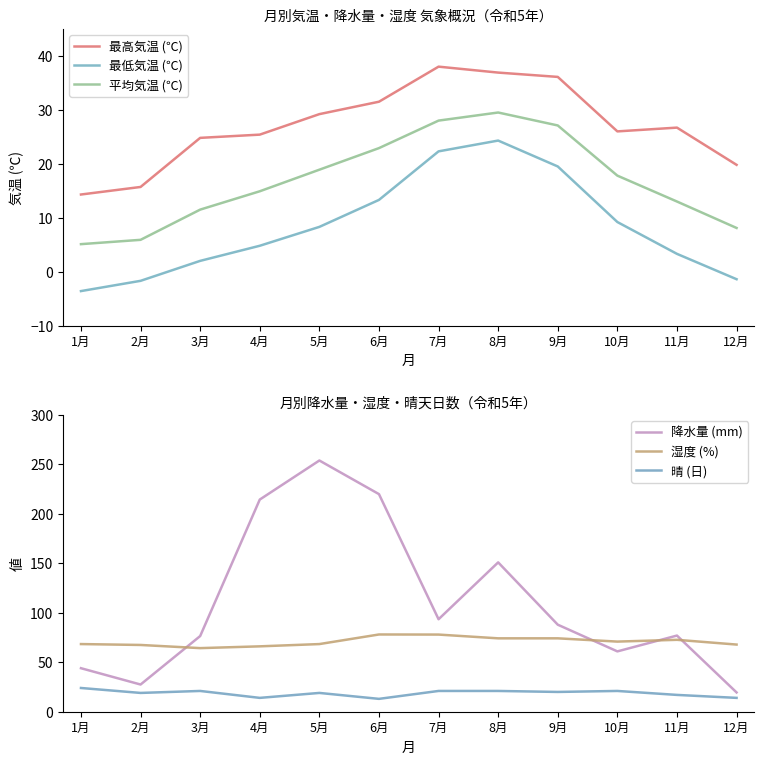

What are all the series names shown in the legend?

最高気温 (℃), 最低気温 (℃), 平均気温 (℃), 降水量 (mm), 湿度 (%), 晴 (日)